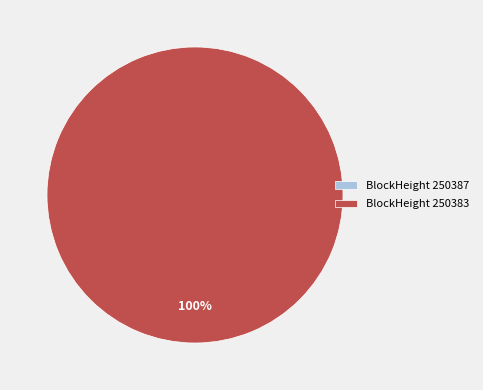

Which slice represents more than half of the pie?

250383